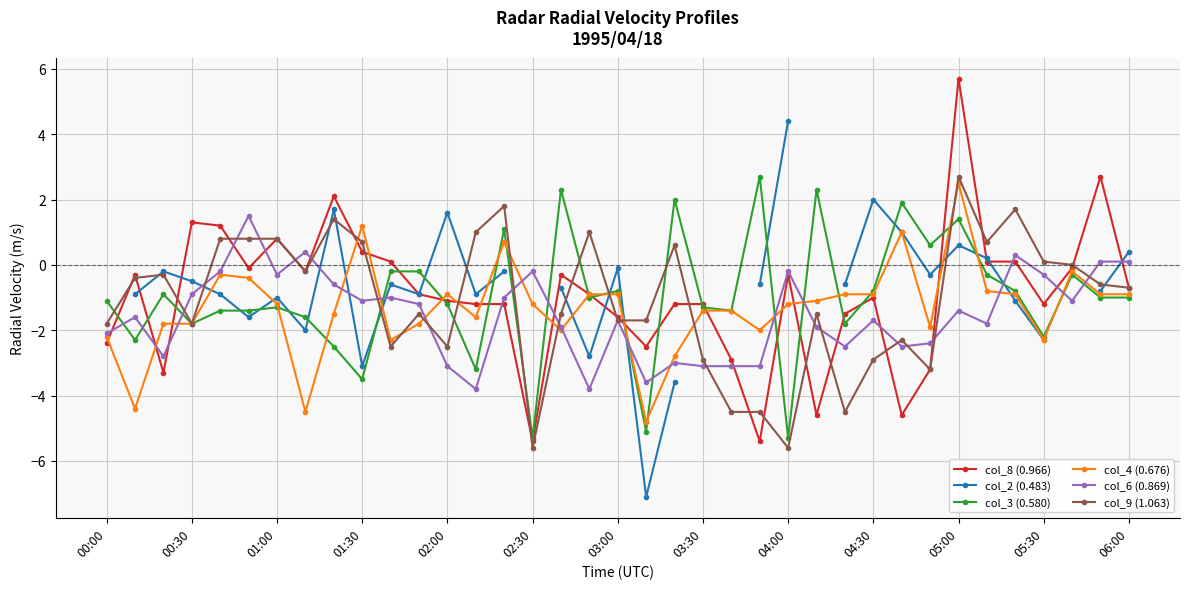

True or false: col_9 (1.063) has a value of 0.8 at 01:00.

True